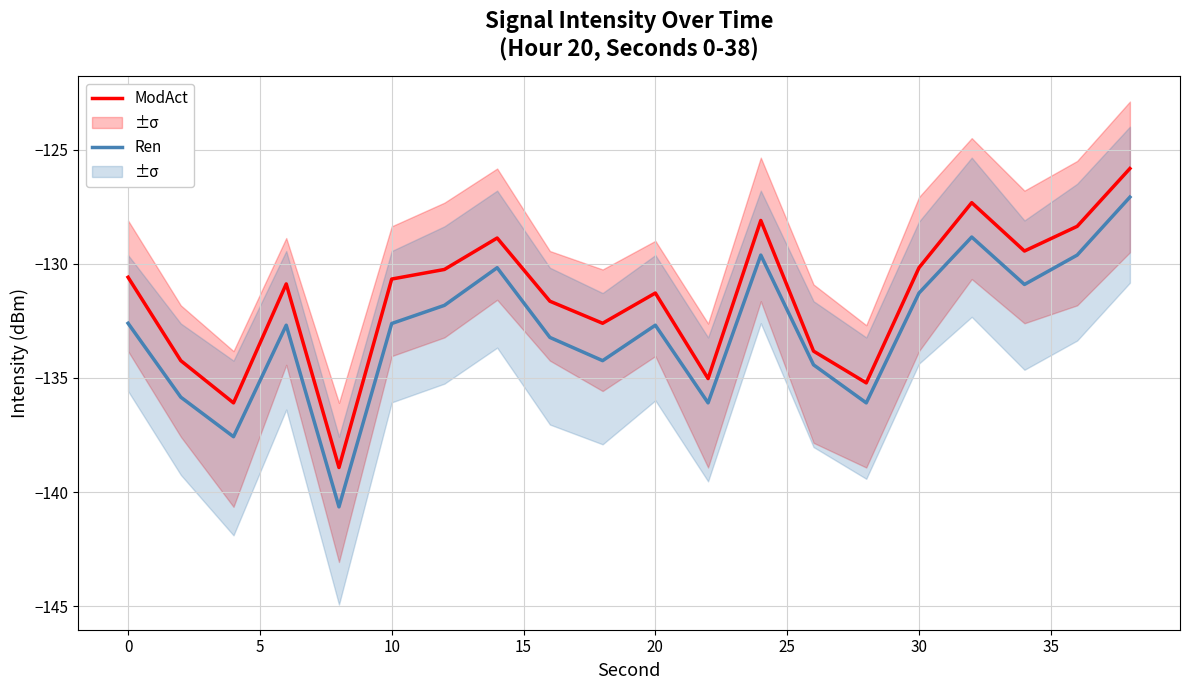

The value of Ren at 30 is -131.3. True or false?

True